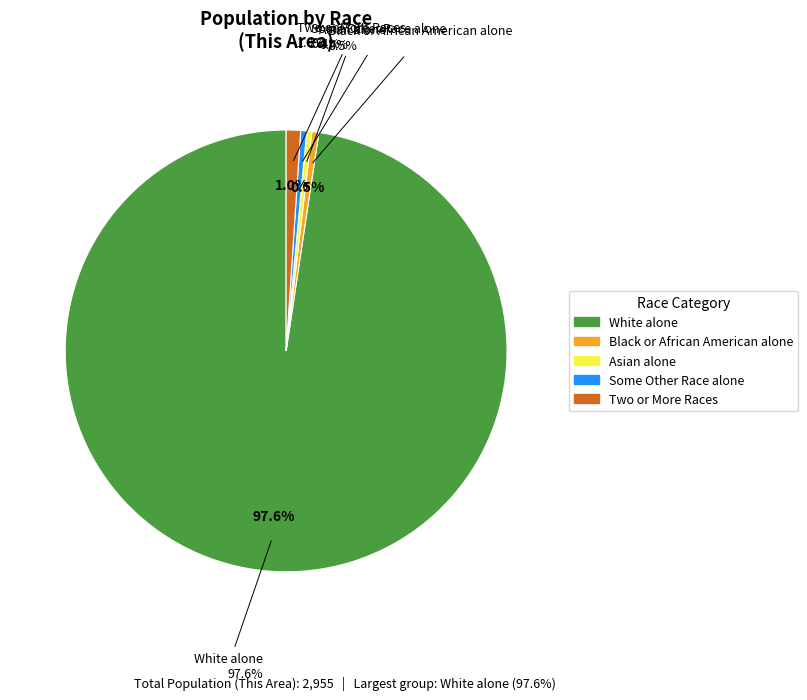

How much of the chart is everything except Asian alone?

99.6%